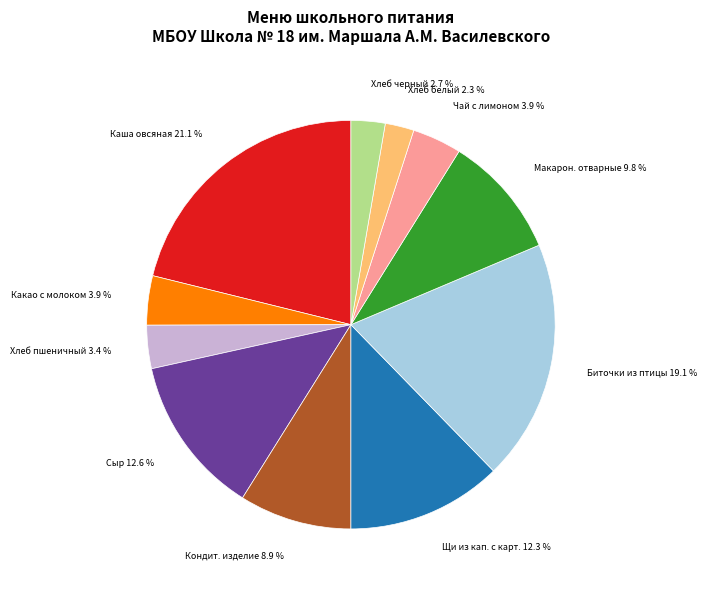

Is there any slice that represents more than half of the pie?

No